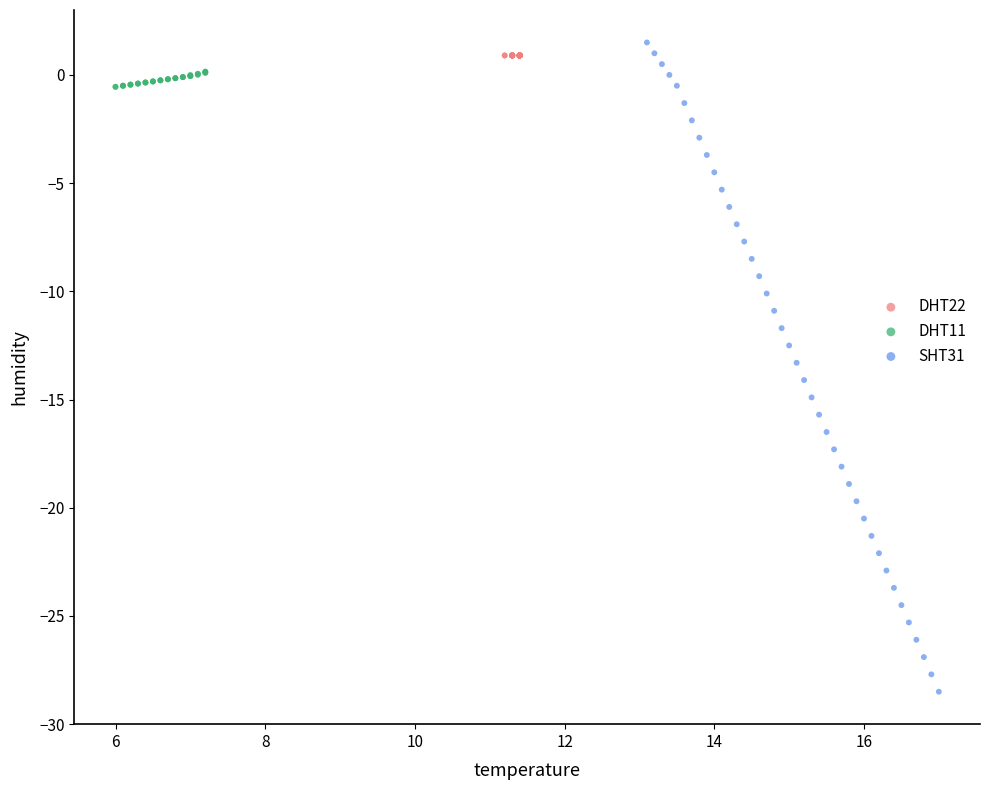

Which series contains the lowest Y value?

SHT31